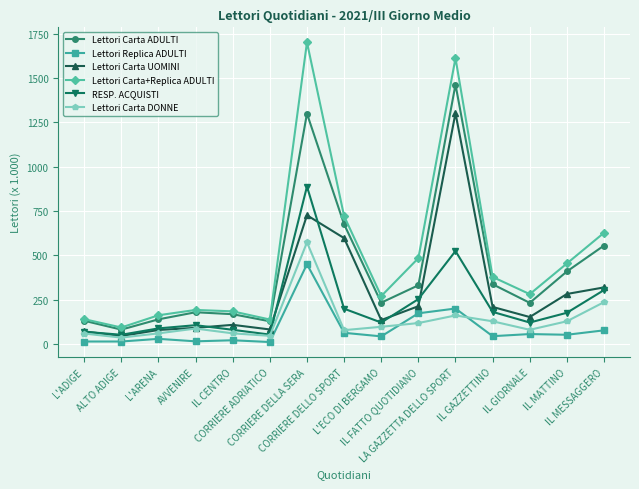

True or false: Lettori Carta UOMINI and Lettori Carta ADULTI intersect in this chart.

False